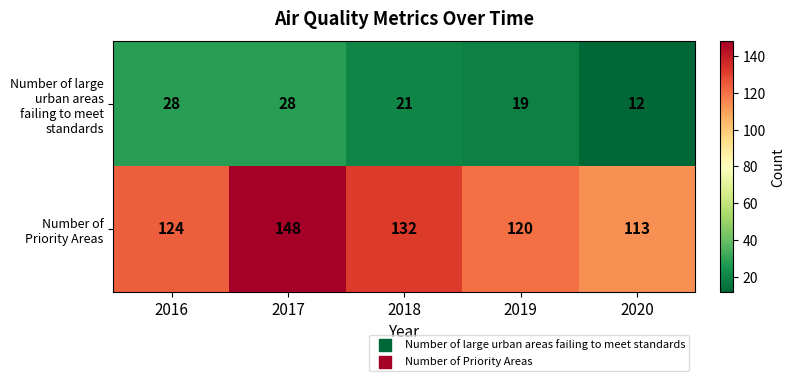

The Number of large urban areas failing to meet standards series shows 16 at 2020. True or false?

False